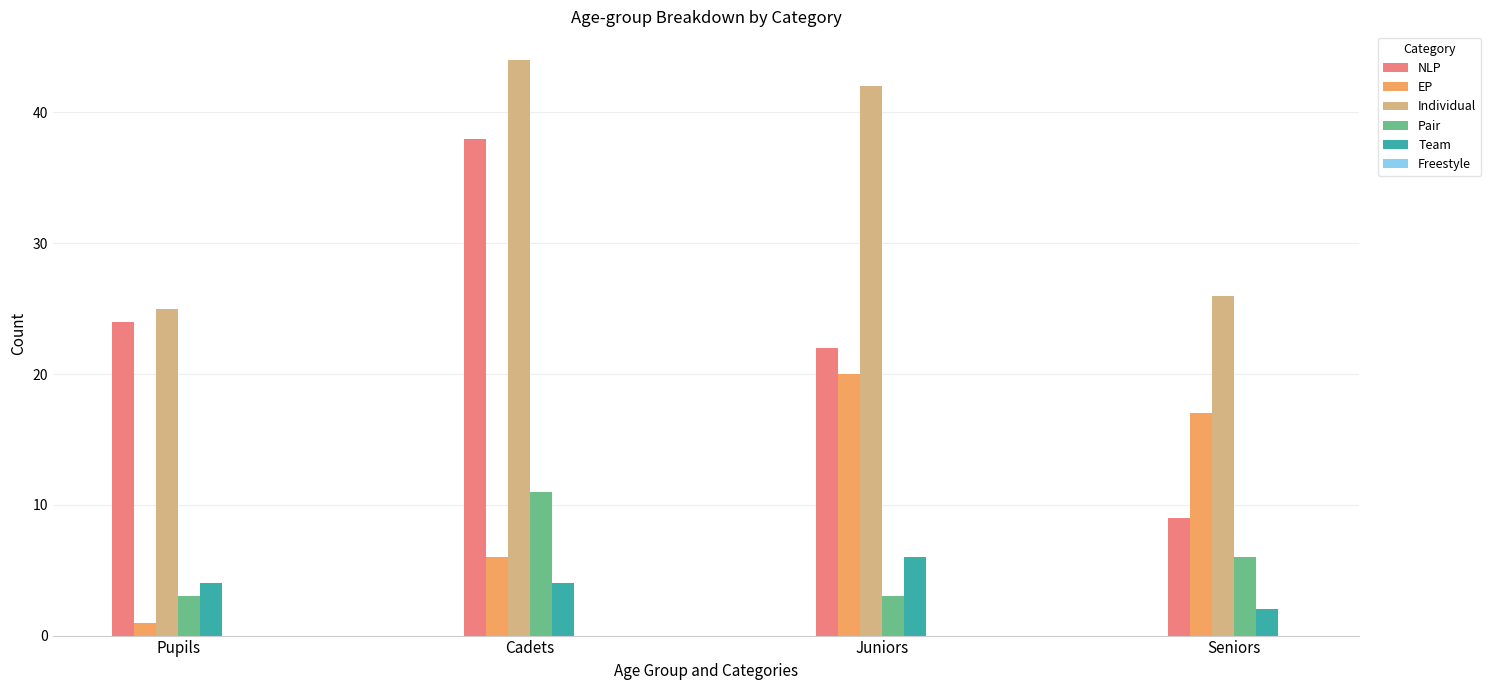

How many bars are there in each group?

5